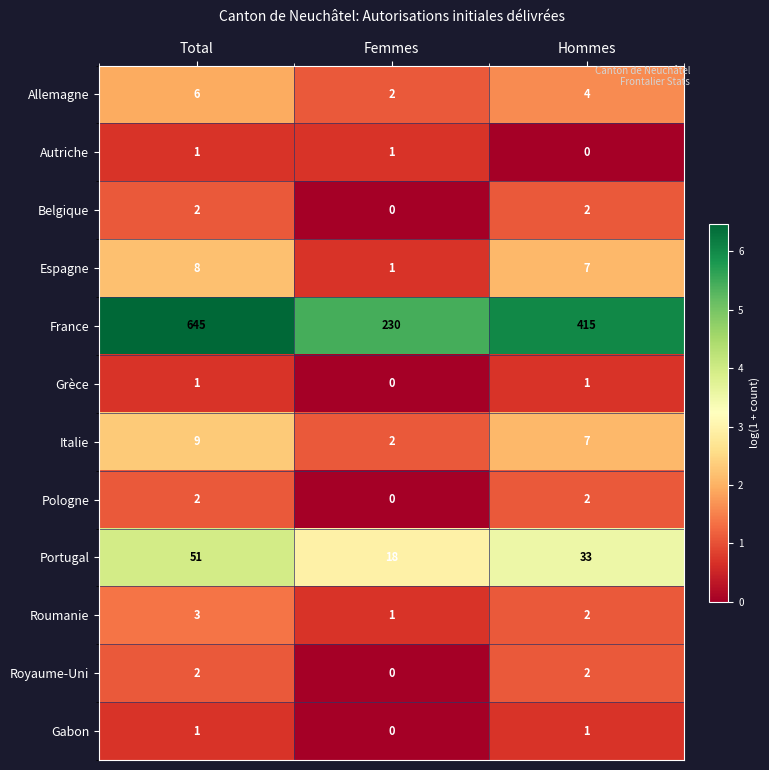

What is the spread (max minus min) of values at Hommes?

415